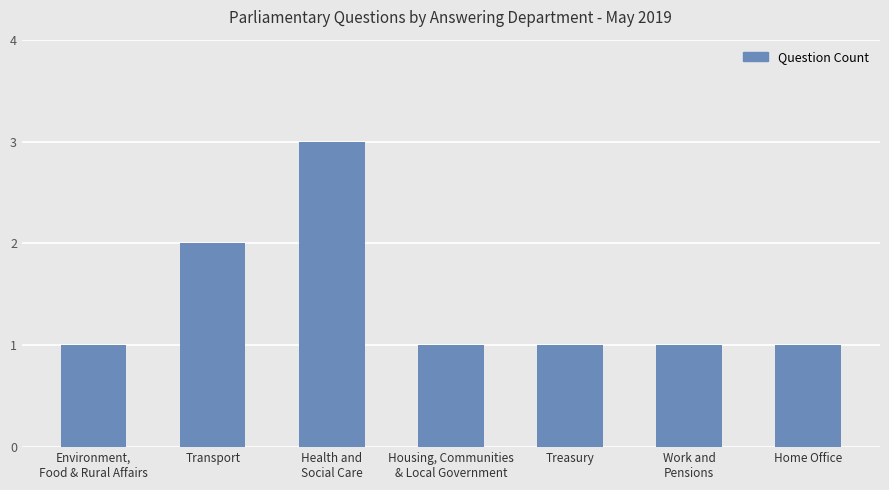

Reading left to right, transcribe all the data shown in this chart.

1	2	3	1	1	1	1